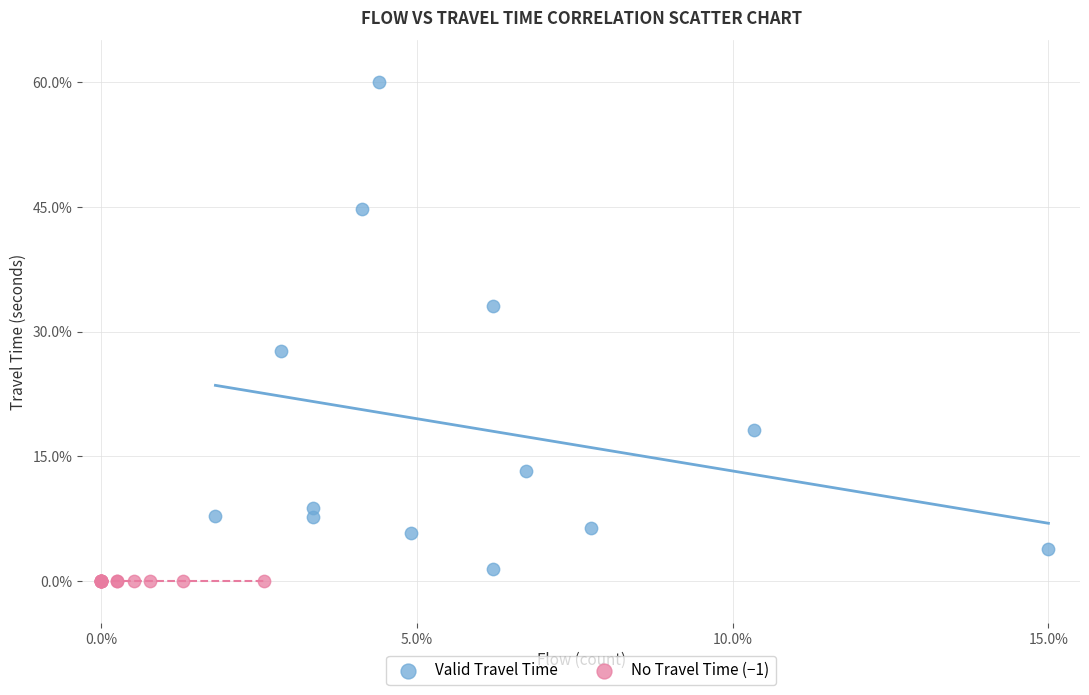

Which series reaches the maximum Y coordinate?

Valid Travel Time